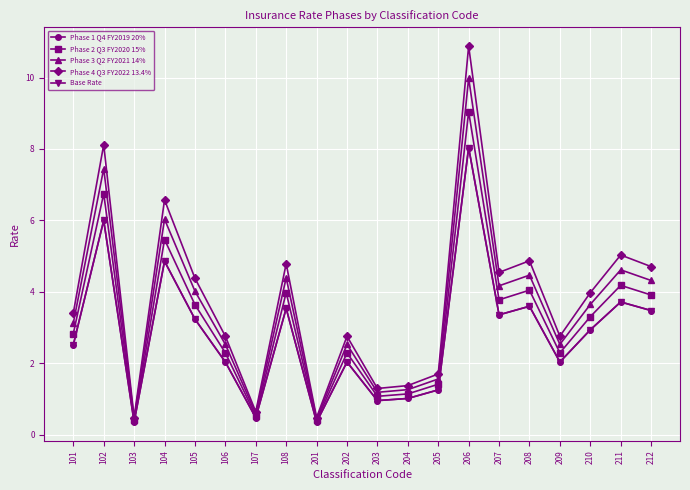

Where is the first local minimum for Phase 2 Q3 FY2020 15%?

103